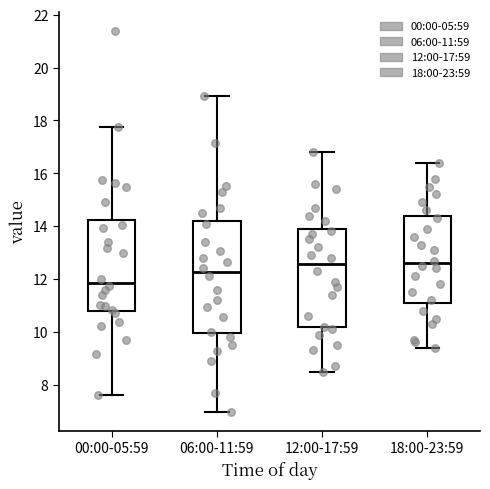

Which box's median line is the lowest?

00:00-05:59